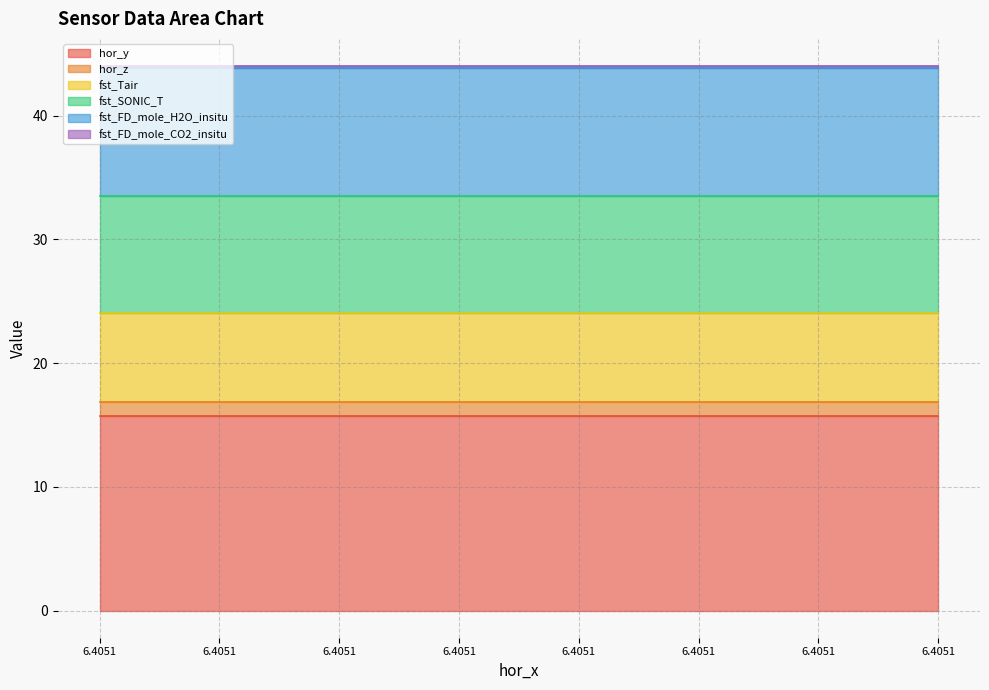

What is the lowest value of the fst_SONIC_T series?

9.4